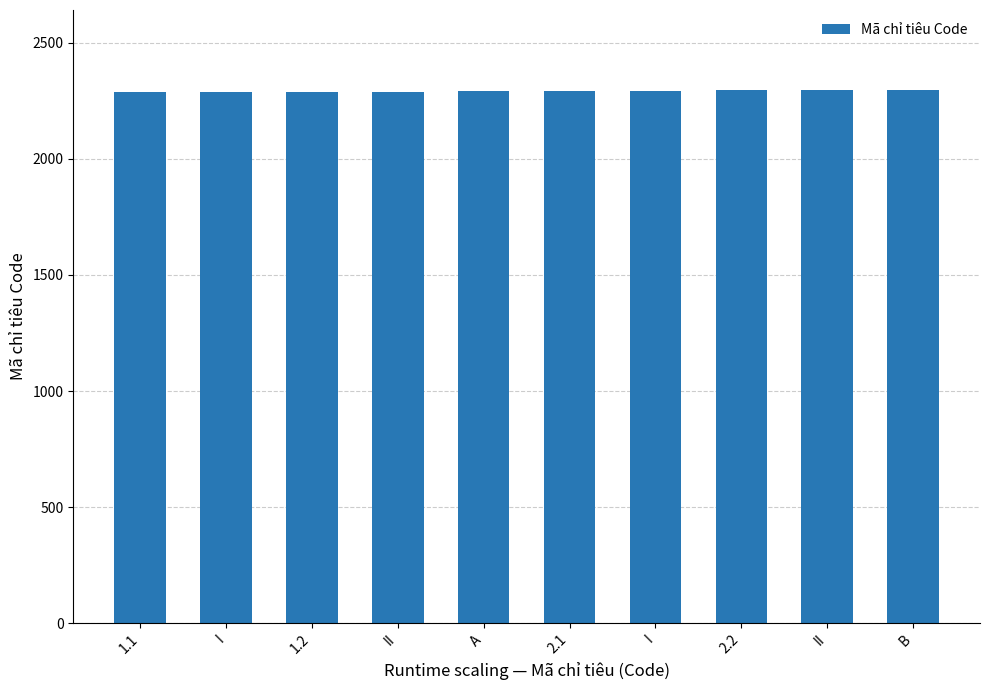

Where is the data nearest to the value 2292?

2.1